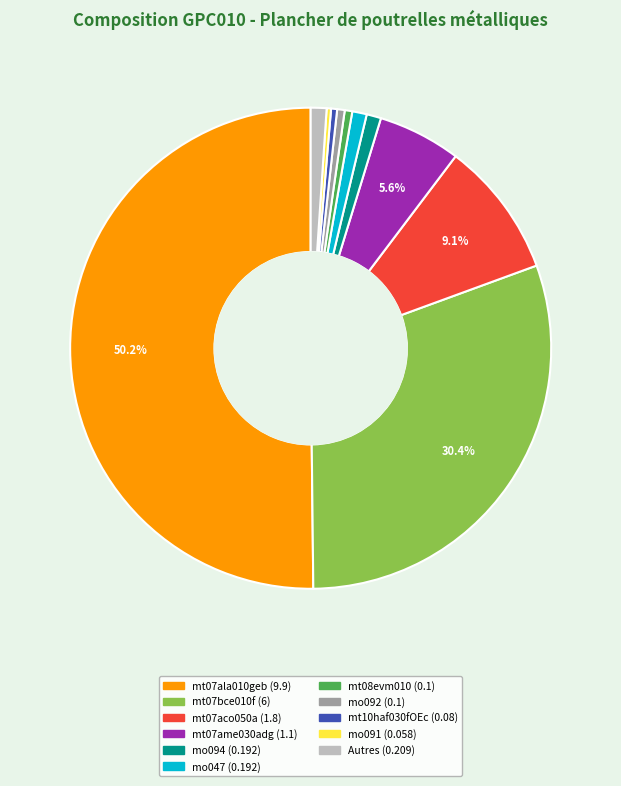

How many slices are in this pie chart?

11